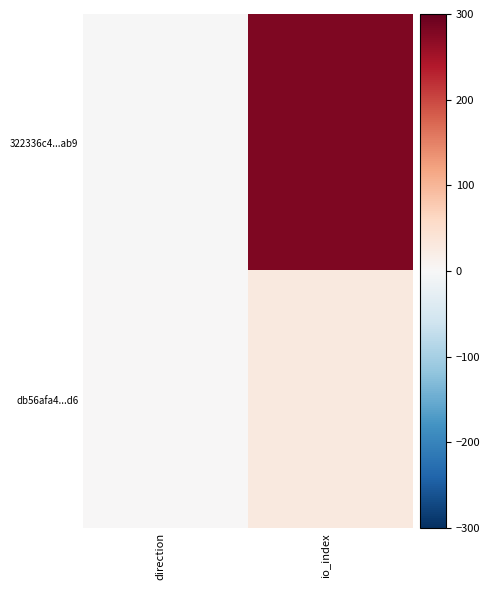

At which category does the chart reach its minimum across all series?

direction